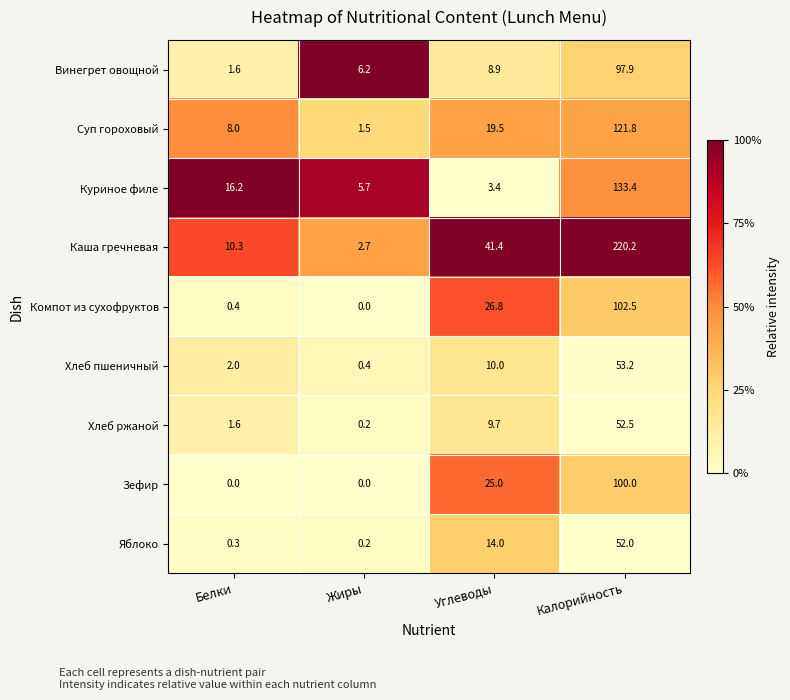

What is the difference between the maximum and second lowest values in the Куриное филе series?

127.7